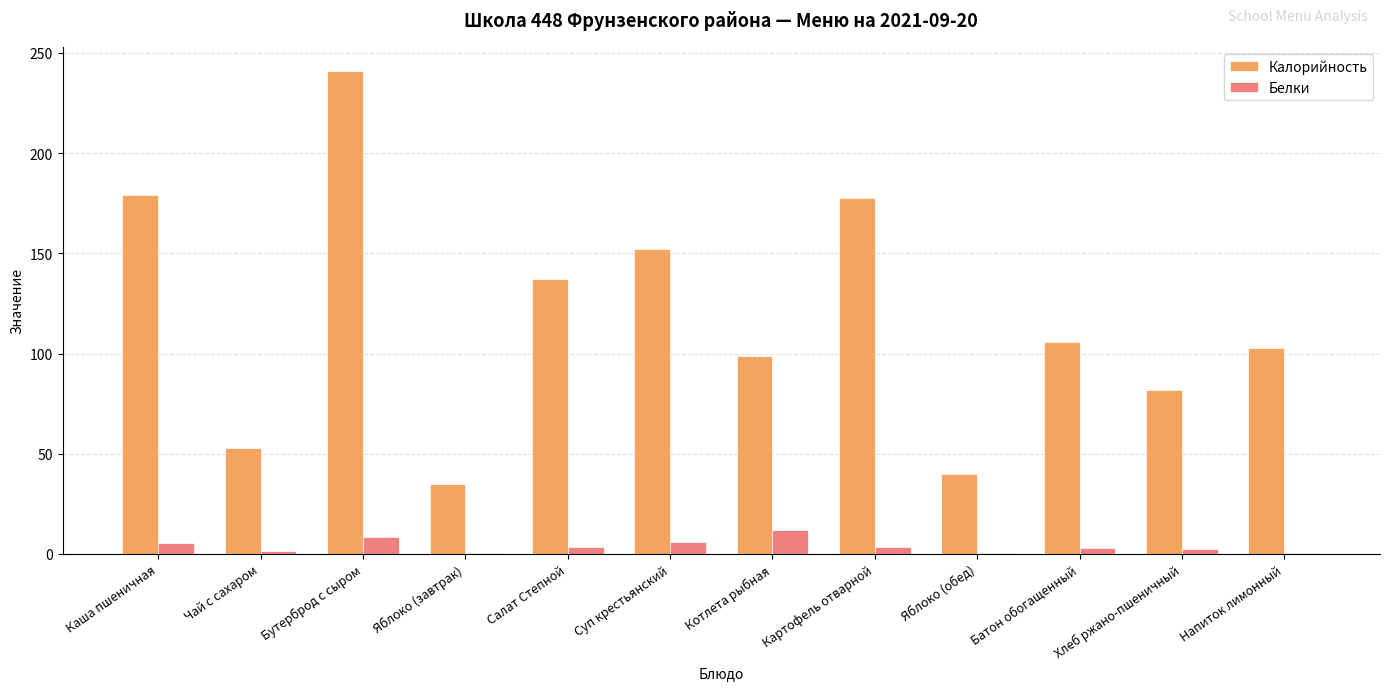

Is the value of Белки at Яблоко (обед) greater than the value of Калорийность at Чай с сахаром?

No